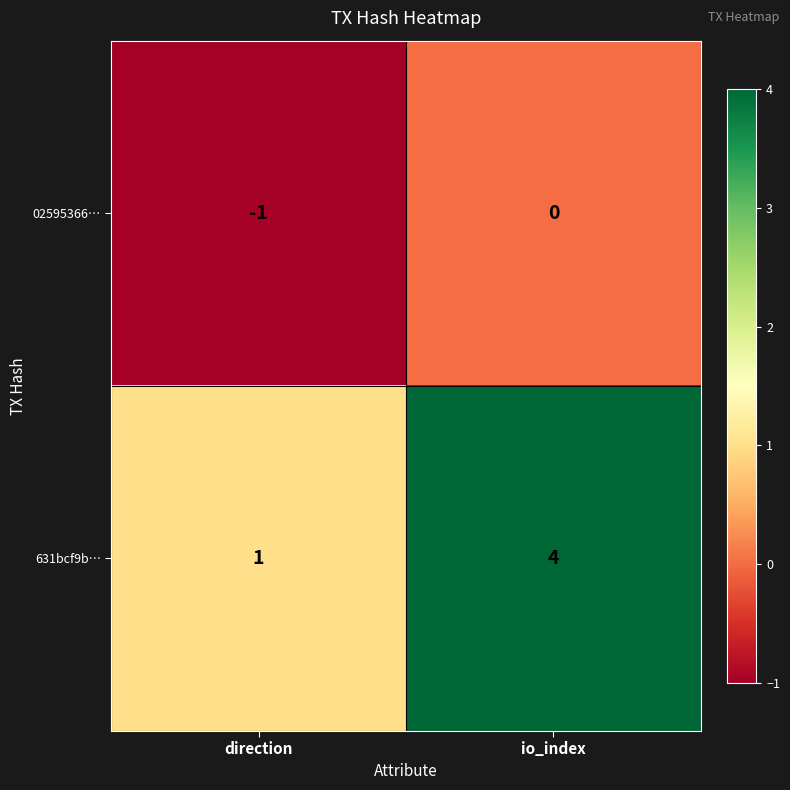

At how many categories does at least one series exceed 0?

2